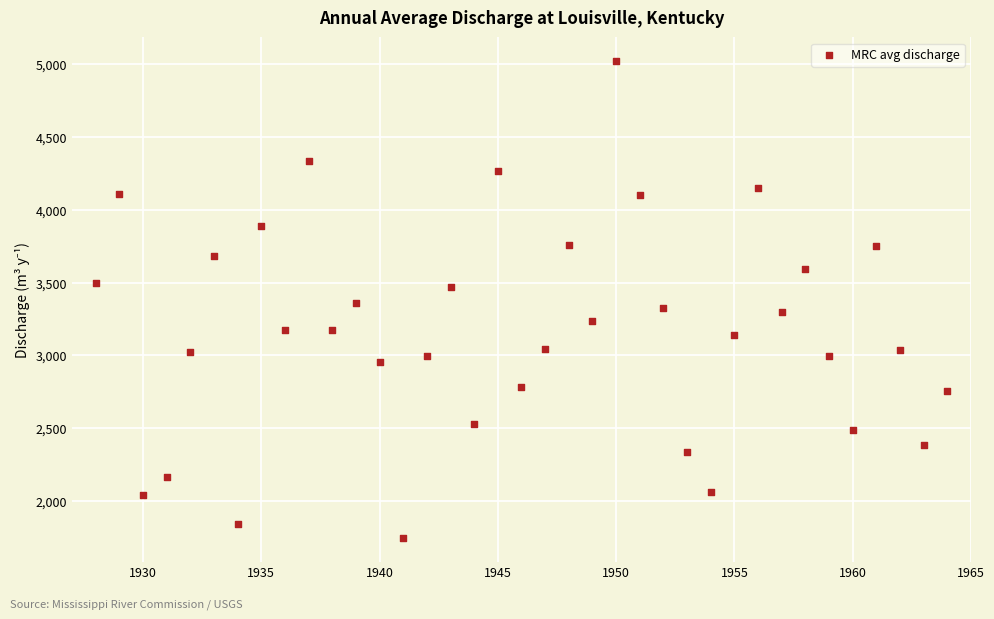

What is the range of Y values (max minus min)?

3274.3